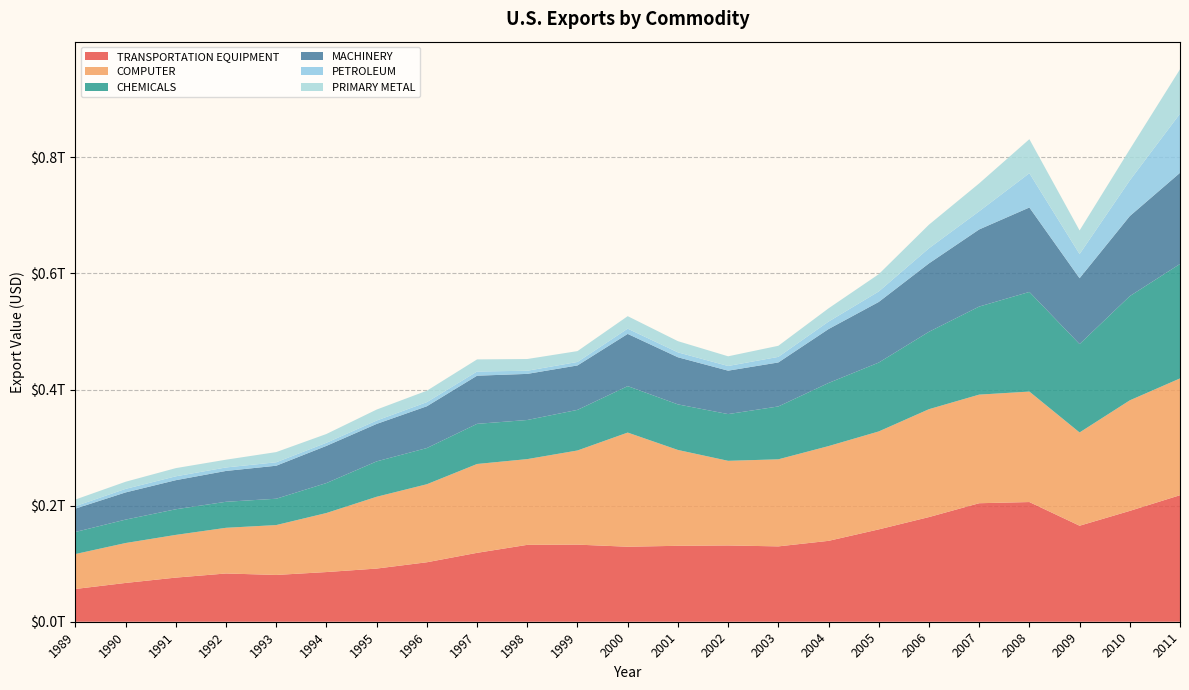

Reading right to left, extract all data points from this chart.

TRANSPORTATION EQUIPMENT: 2011=217928783324	2010=190923782851	2009=165375125755	2008=206145349074	2007=204123478492	2006=180260367559	2005=159048385055	2004=139314056216	2003=129791530002	2002=131365767636	2001=130781234313	2000=129187467244	1999=132811057417	1998=132424248585	1997=118673288166	1996=102433640218	1995=91570796889	1994=85563216025	1993=80586160309	1992=83098216363	1991=76006915225	1990=66820031068	1989=56436117041
COMPUTER: 2011=201165305778	2010=190398641447	2009=160627813993	2008=190281712426	2007=187047039876	2006=185832777850	2005=168708159655	2004=163206602328	2003=149963823750	2002=145792854632	2001=165085539439	2000=196634266046	1999=162159638002	1998=147688075127	1997=153033079331	1996=134399061919	1995=123666228810	1994=101713083118	1993=85917477748	1992=78694397752	1991=73565656224	1990=68746854709	1989=60166360861
CHEMICALS: 2011=197139302801	2010=179572152469	2009=152255091379	2008=171642127430	2007=151680179762	2006=133327984907	2005=118632716819	2004=108721703475	2003=91054091116	2002=80488713552	2001=78495224020	2000=80005422053	1999=69965244247	1998=67361618588	1997=69143577723	1996=62338053755	1995=60965217488	1994=51608791697	1993=45353771277	1992=44811723381	1991=44157496486	1990=40353040319	1989=37998195295
MACHINERY: 2011=156983529995	2010=137808960552	2009=113415804345	2008=145431236765	2007=132830719647	2006=117805032347	2005=104394702309	2004=92860310836	2003=75777362655	2002=74804562619	2001=81170083771	2000=89930309406	1999=76504020708	1998=79420775626	1997=82941769421	1996=71964120647	1995=64514235236	1994=64040738523	1993=56852508883	1992=53119616931	1991=50082851315	1990=46810559197	1989=40238462712
PETROLEUM: 2011=101851214840	2010=61423457614	2009=41595109861	2008=59030458094	2007=31279031127	2006=26037175997	2005=18069002755	2004=12844151776	2003=9622706459	2002=8046545128	2001=8433422048	2000=9053163666	1999=6015926713	1998=5399685330	1997=7206236470	1996=7095058195	1995=5837982460	1994=5347526512	1993=5948091659	1992=6008603661	1991=6668762565	1990=6118541695	1989=4300011849
PRIMARY METAL: 2011=76472956171	2010=53522057949	2009=40656297437	2008=58626990798	2007=48031007453	2006=40629872738	2005=29759460470	2004=22838496730	2003=19084354831	2002=16683586766	2001=19292314678	2000=21504801683	1999=18681653621	1998=20207415999	1997=20841807138	1996=19679485332	1995=18893745867	1994=15114291159	1993=17544530897	1992=13365878776	1991=14087218508	1990=12262194892	1989=11328862679